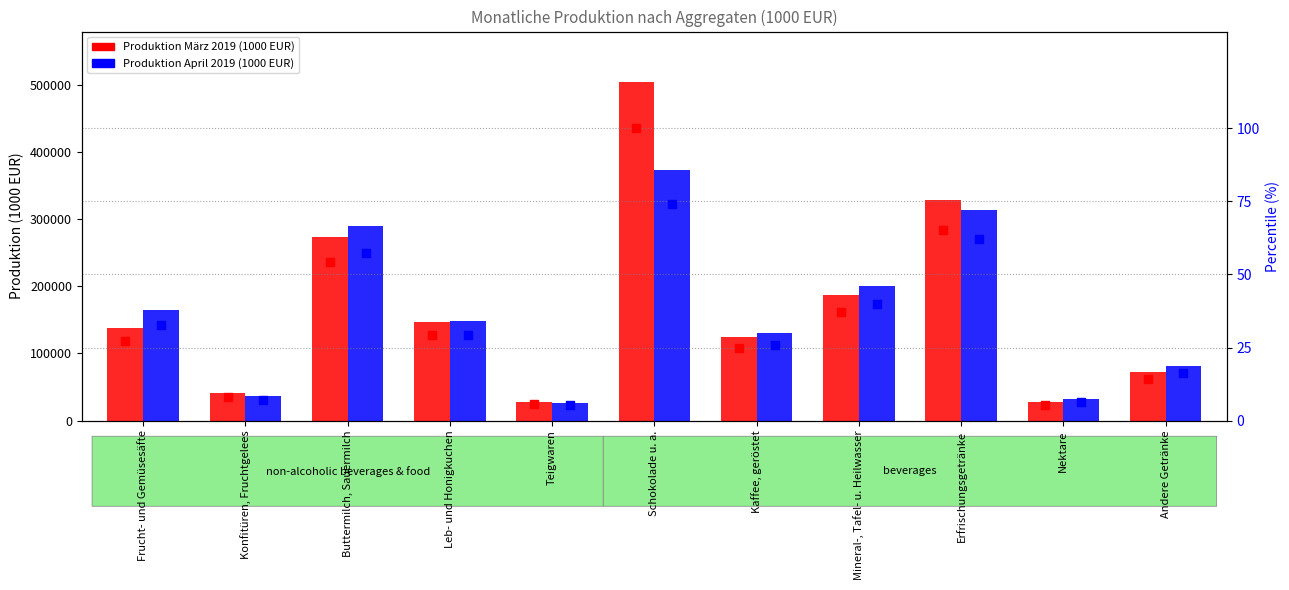

What is the total value across all series at Leb- und Honigkuchen?

295583.5